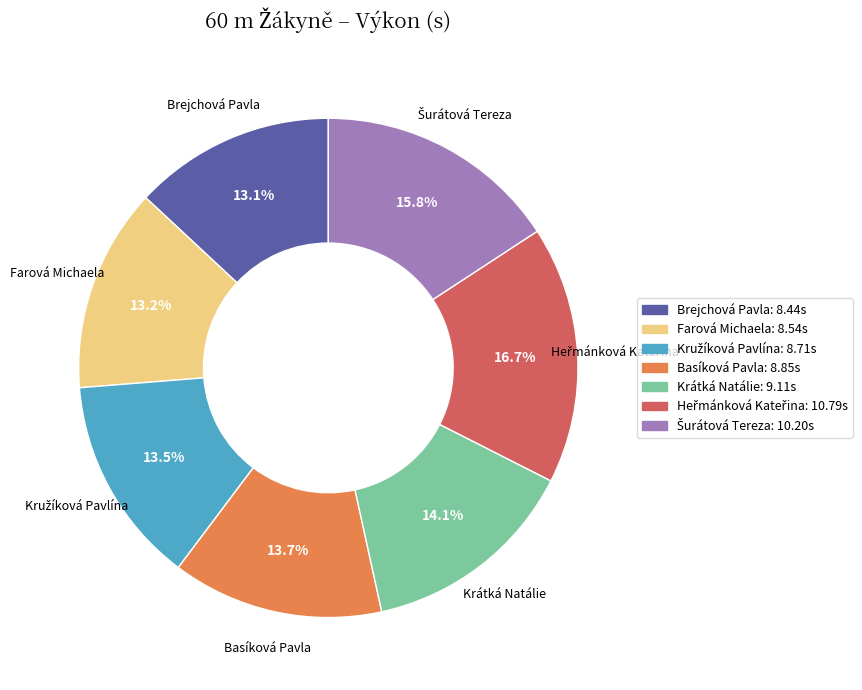

What percentage is NOT represented by Krátká Natálie?

85.9%